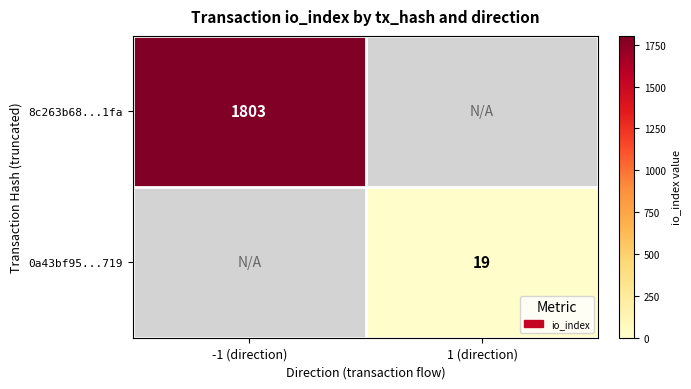

The value of 8c263b68...1fa at -1 (direction) is 939. True or false?

False